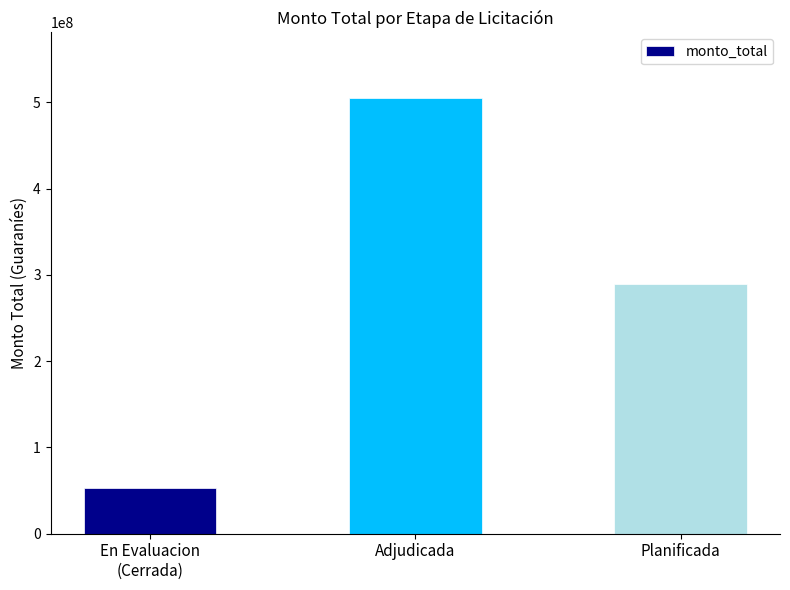

What is the difference between the second highest and minimum values?

235602500